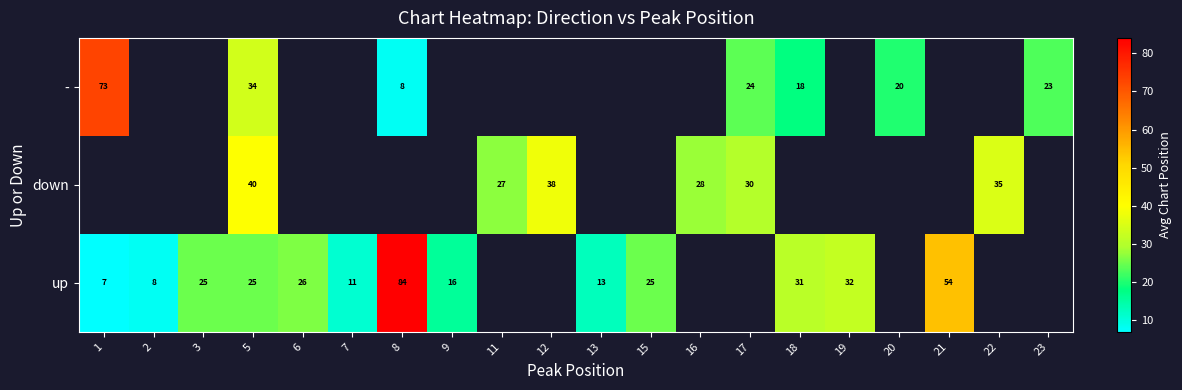

What is the greatest value displayed?

84.0